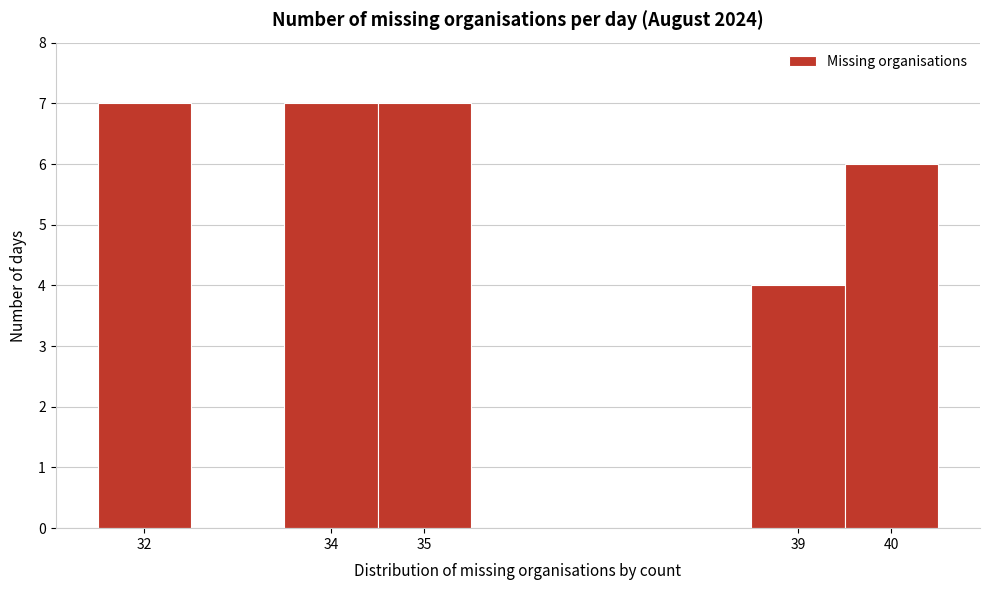

Reading left to right, list every bar in this chart as the range it spans on the x-axis followed by its height. The values are not printed on the chart, so give them approximately, as read against the axis.

31.5 to 32.5: 7
32.5 to 33.5: 0
33.5 to 34.5: 7
34.5 to 35.5: 7
35.5 to 36.5: 0
36.5 to 37.5: 0
37.5 to 38.5: 0
38.5 to 39.5: 4
39.5 to 40.5: 6